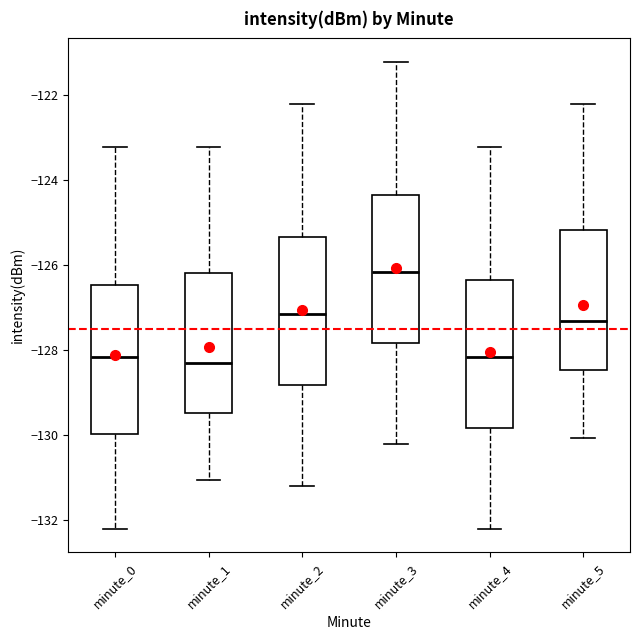

Reading left to right, read every box against the y-axis: the position of its median line, the range the box covers, and the ends of its whiskers. The values are not printed on the chart, so give them approximately, as read against the axis.

minute_0: median -128.2, box -130.0 to -126.4, whiskers -132.2 to -123.2
minute_1: median -128.4, box -129.4 to -126.2, whiskers -131.0 to -123.2
minute_2: median -127.2, box -128.8 to -125.4, whiskers -131.2 to -122.2
minute_3: median -126.2, box -127.8 to -124.4, whiskers -130.2 to -121.2
minute_4: median -128.2, box -129.8 to -126.4, whiskers -132.2 to -123.2
minute_5: median -127.4, box -128.4 to -125.2, whiskers -130.0 to -122.2